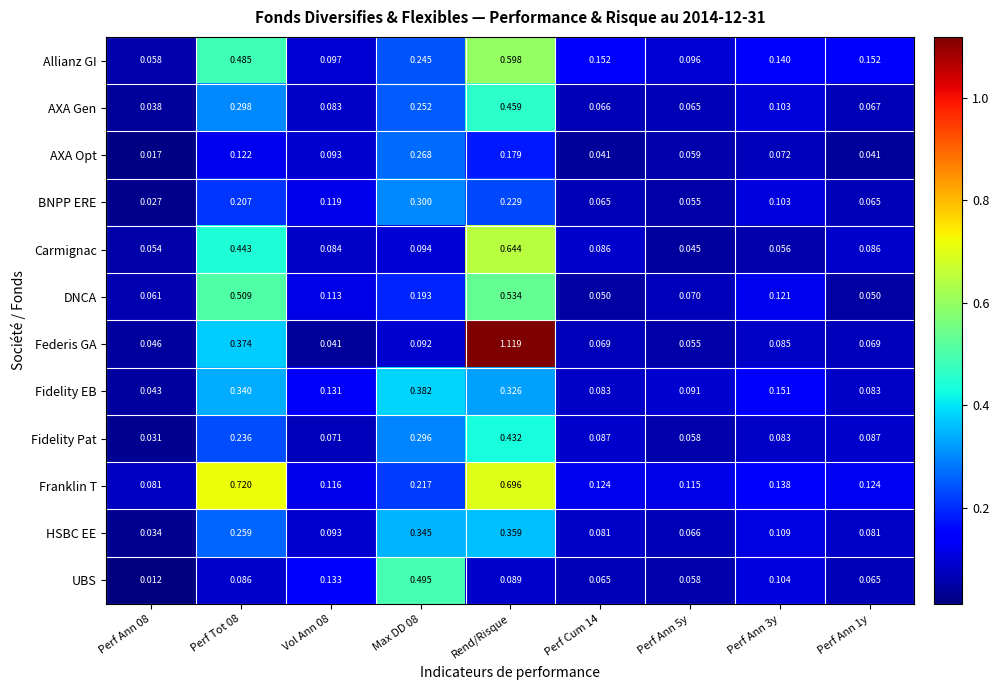

At Perf Tot 08, list the series in order from smallest to largest.

UBS, AXA Opt, BNPP ERE, Fidelity Pat, HSBC EE, AXA Gen, Fidelity EB, Federis GA, Carmignac, Allianz GI, DNCA, Franklin T